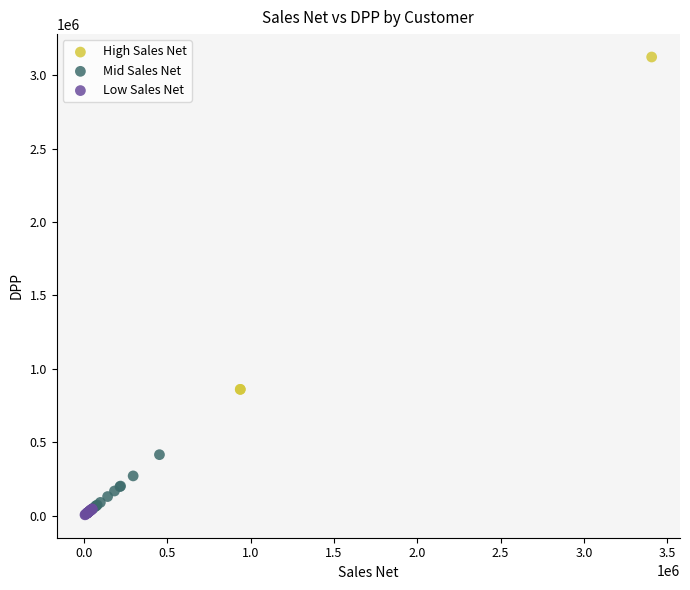

Which series has the widest spread of Y values?

High Sales Net